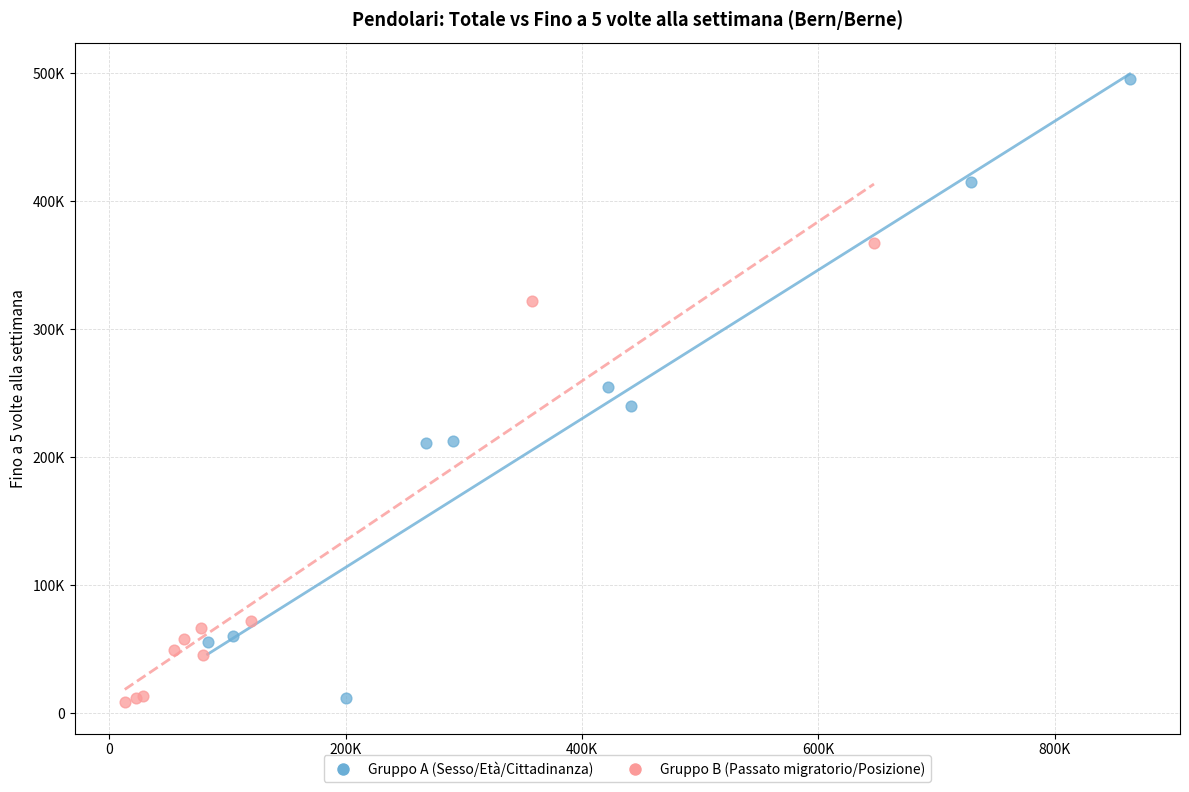

What are all the series names shown in the legend?

Gruppo A (Sesso/Età/Cittadinanza), Gruppo B (Passato migratorio/Posizione)